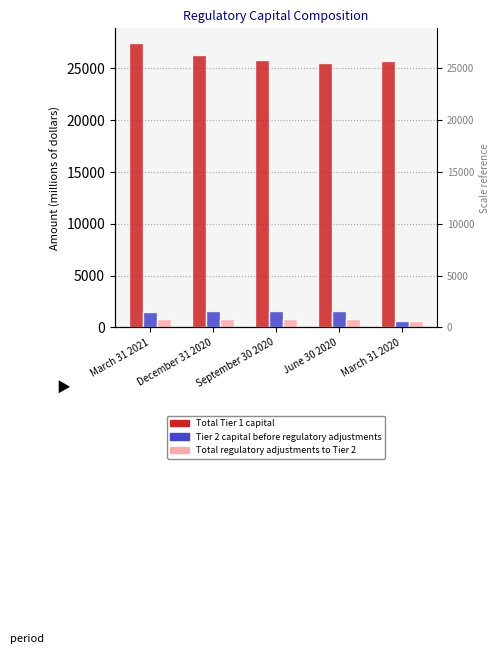

At how many categories does at least one series exceed 19781?

5